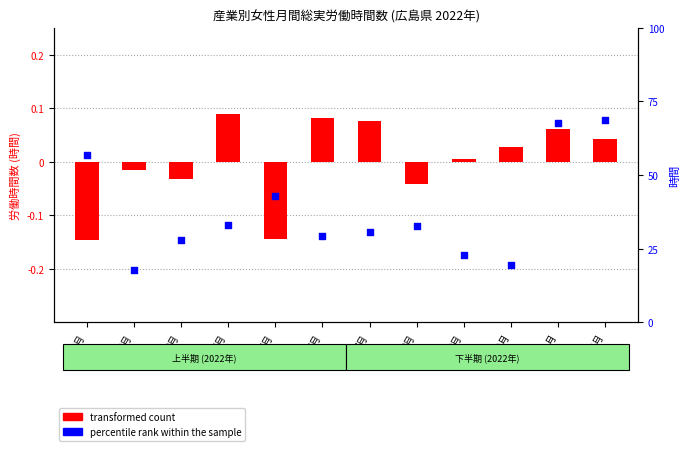

What are all the series names shown in the legend?

transformed count, percentile rank within the sample